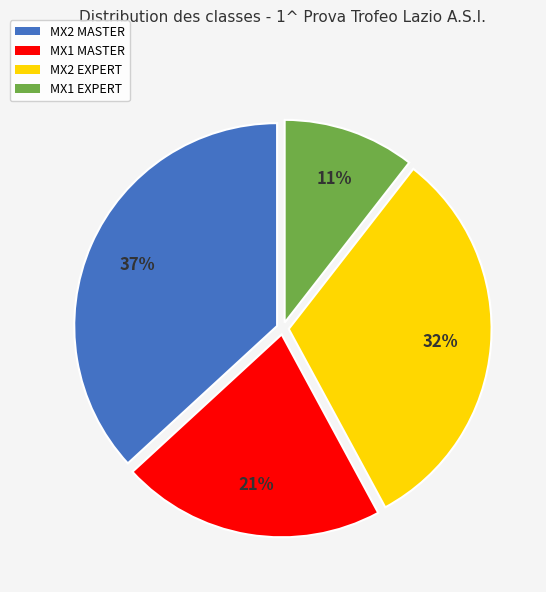

Combined, do MX1 MASTER and MX2 MASTER account for over 50%?

Yes